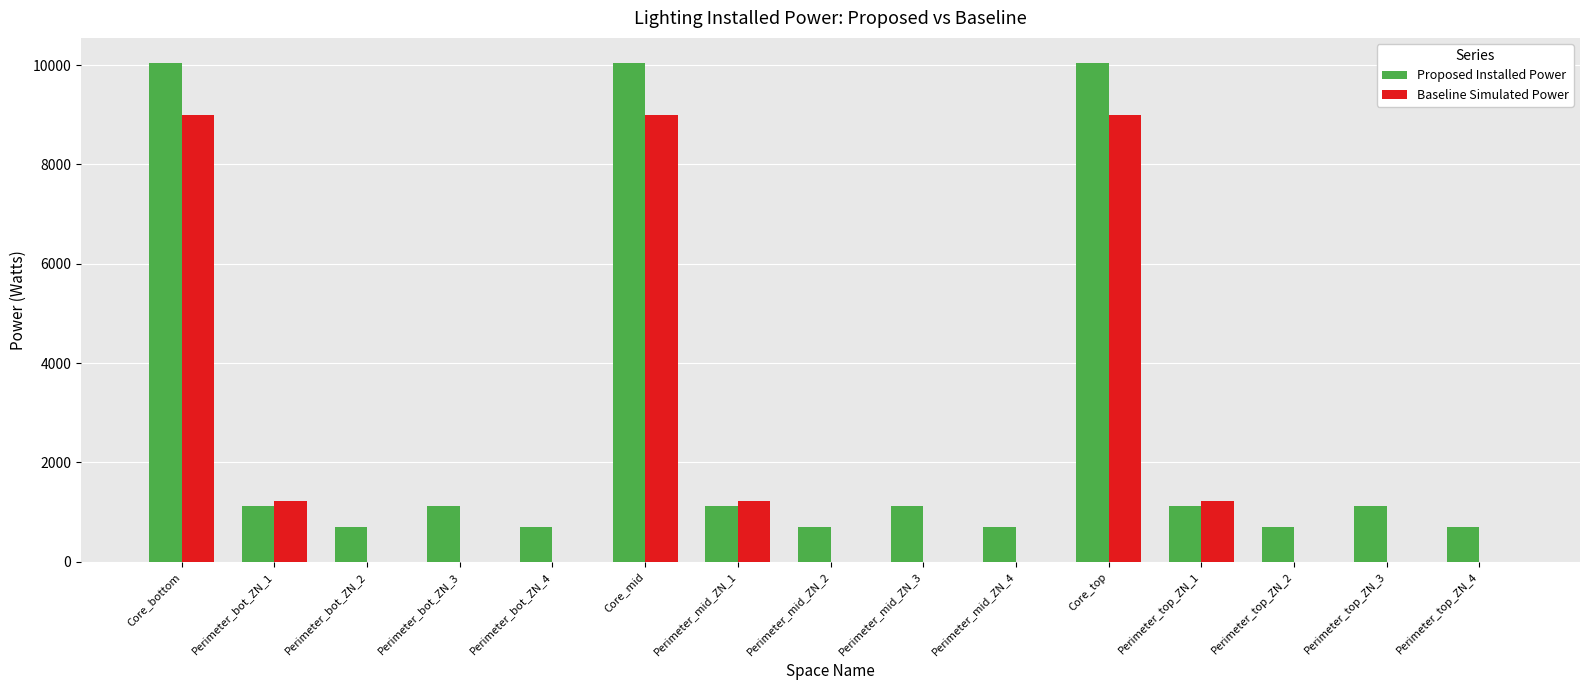

Are the bars grouped side by side (vs. stacked)?

Yes